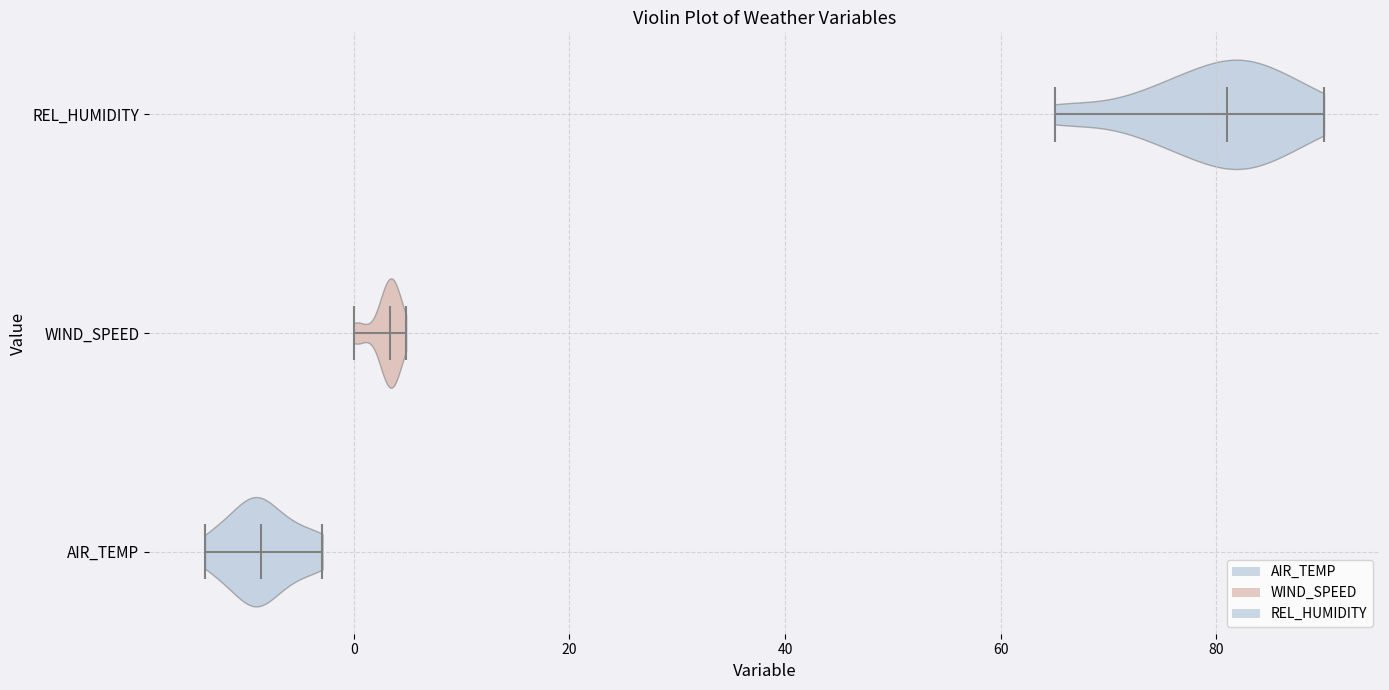

What is the highest point the violin for WIND_SPEED reaches on the x-axis? The values are not printed on the chart, so give them approximately, as read against the axis.

4